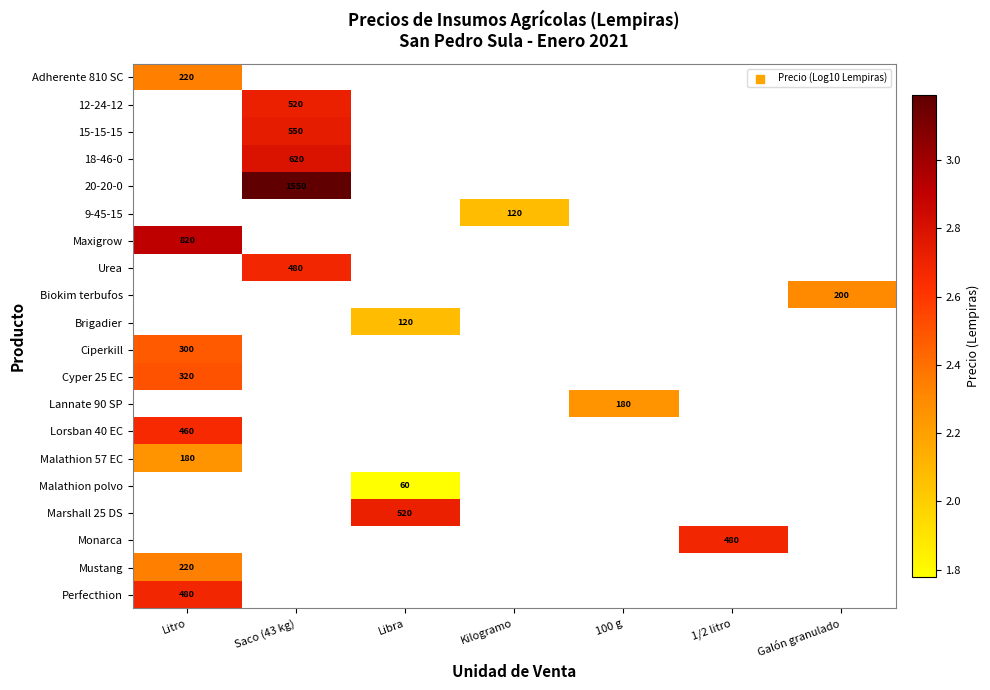

What is the maximum value for Perfecthion?

2.7